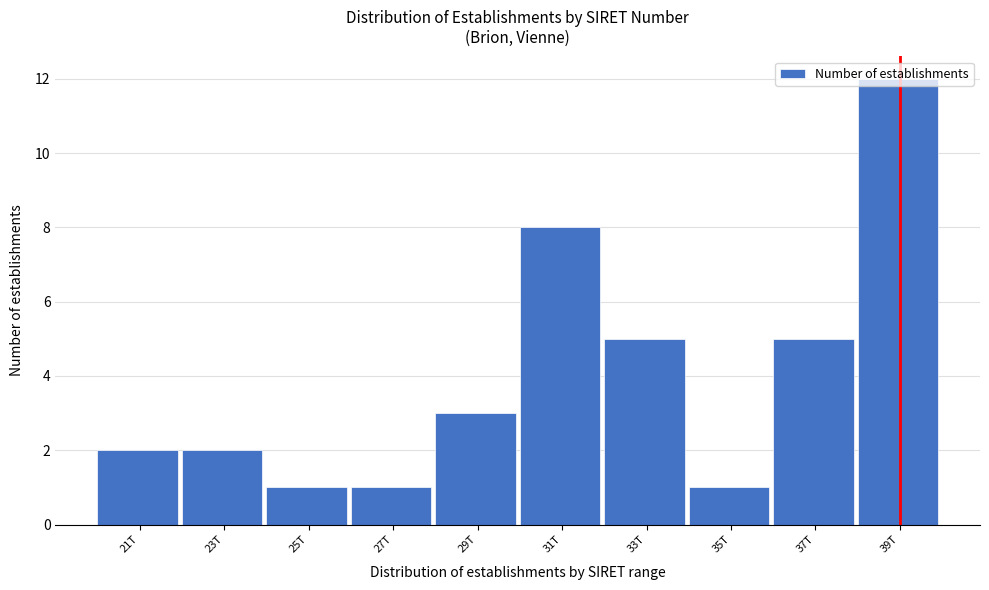

What is the sum of the values at 21T and 33T?

7